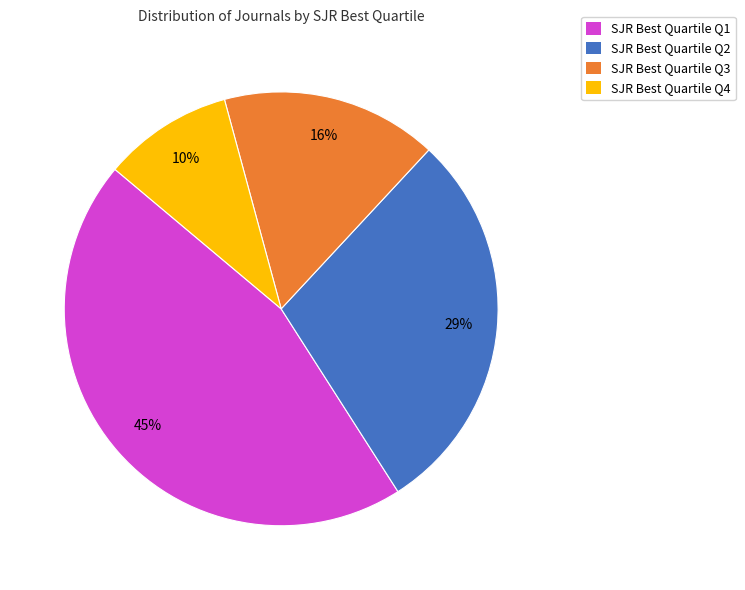

Is there a majority slice in this chart?

No